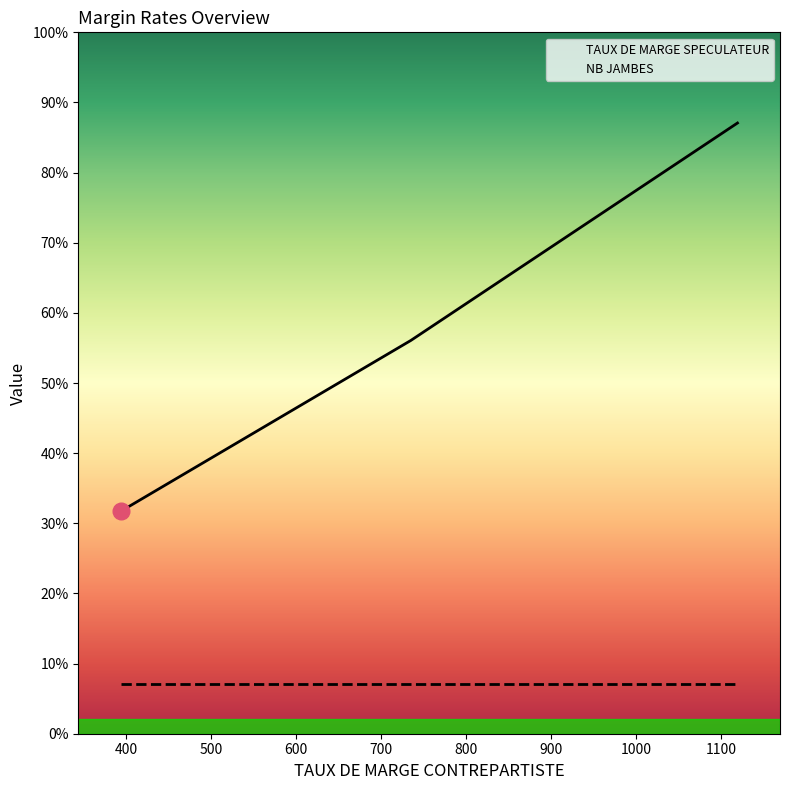

Is the value of NB JAMBES at 735 greater than the value of TAUX DE MARGE SPECULATEUR at 1119?

No